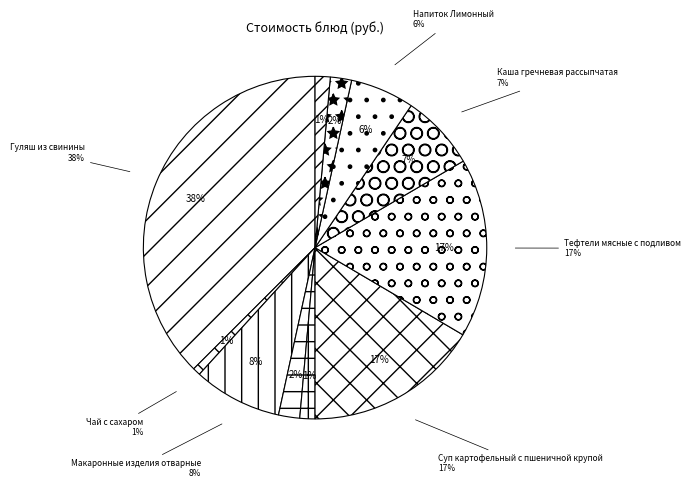

Which slice is the smallest?

Чай с сахаром